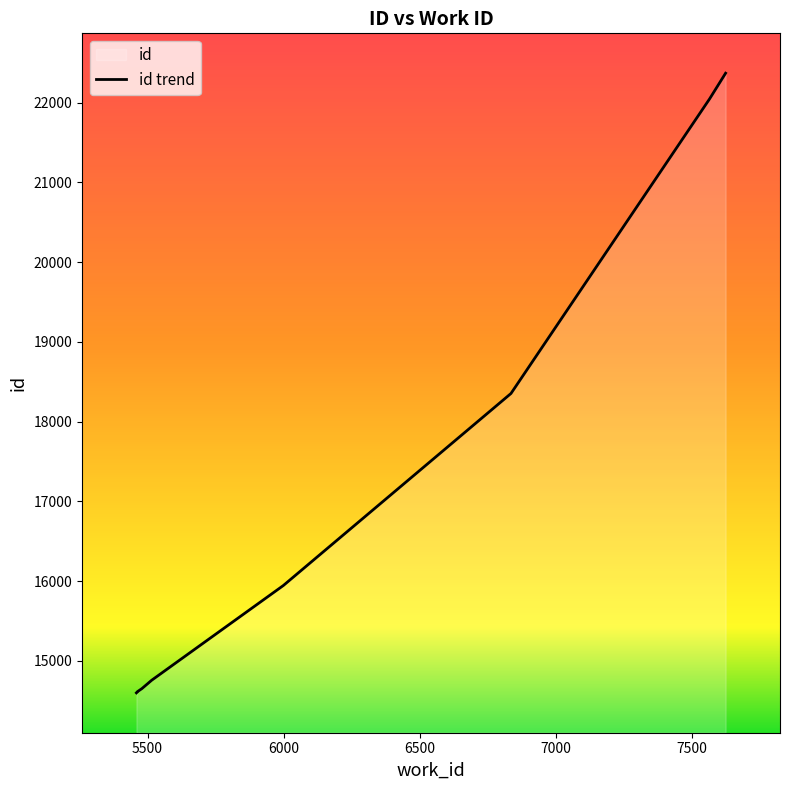

The value at 7566 is 22047. True or false?

True